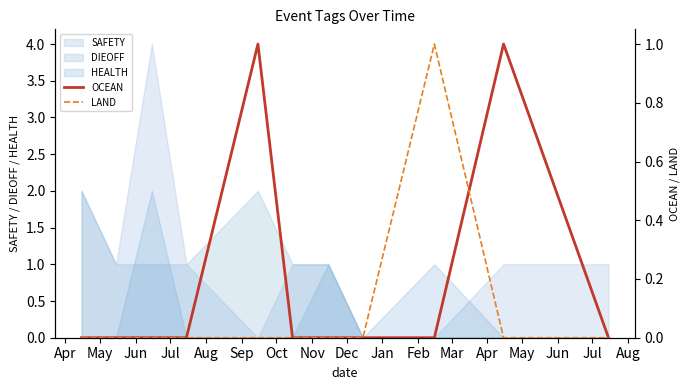

What is the highest value of the SAFETY series?

4